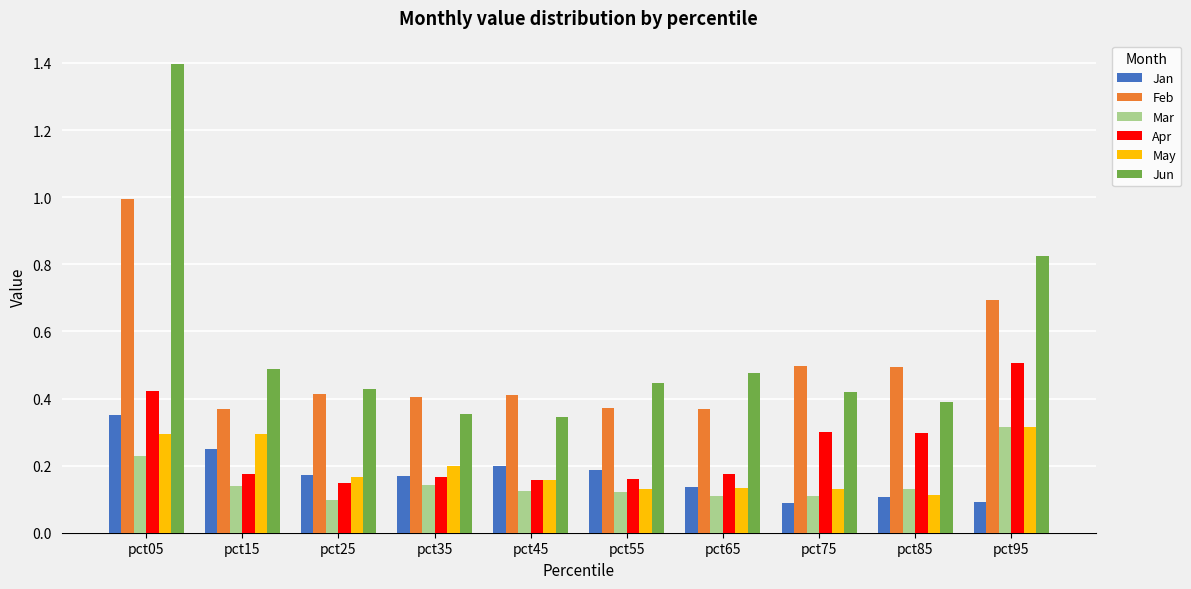

What is the sum of all Jun values?

5.6